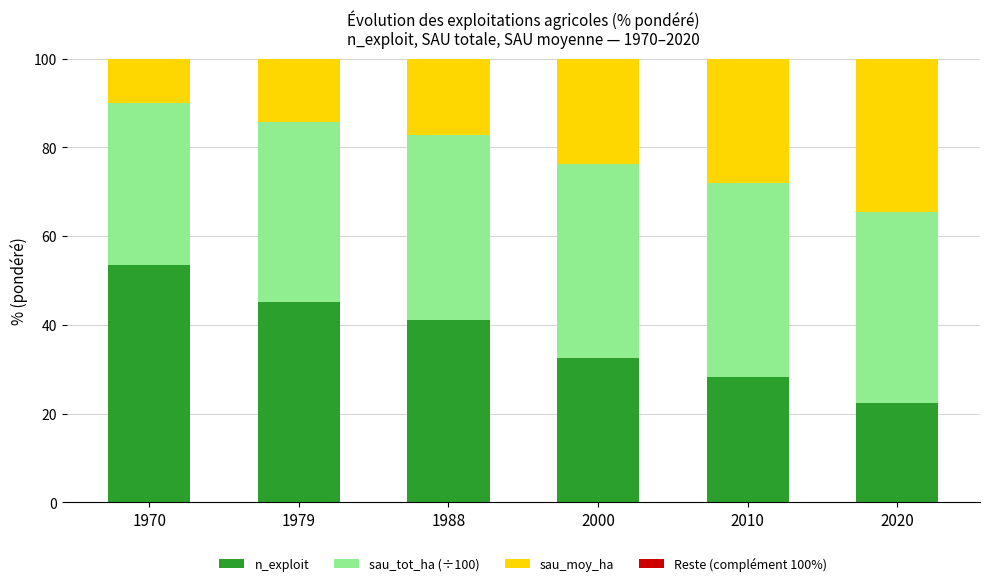

True or false: n_exploit has a value of 53.4 at 1970.

True